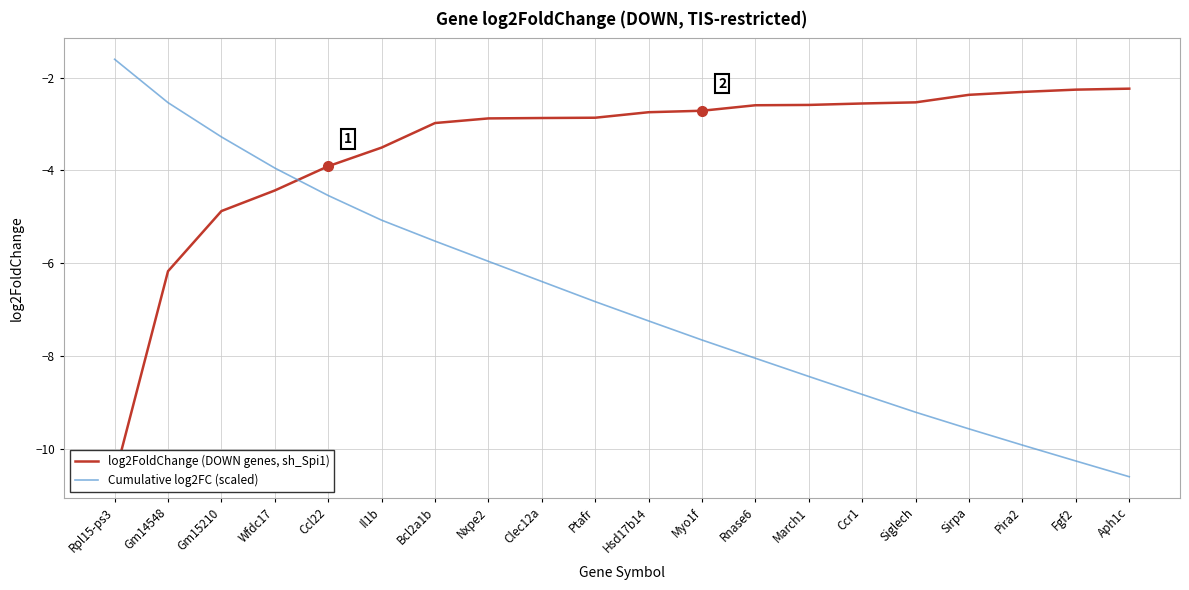

How many intersections are there between Cumulative log2FC (scaled) and log2FoldChange (DOWN genes, sh_Spi1)?

1